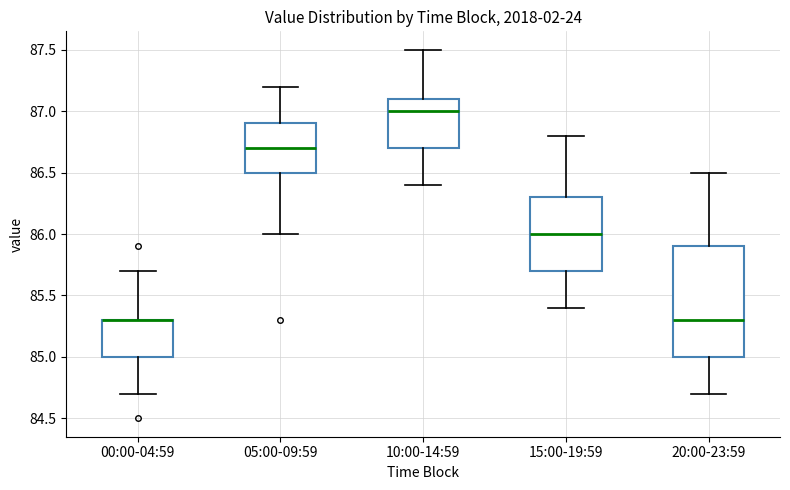

Reading left to right, transcribe this box plot: for each box, give where its median line is, the range the box spans, and where its two whiskers end, as read against the y-axis. The values are not printed on the chart, so give them approximately, as read against the axis.

00:00-04:59: median 85.3 (drawn on the box's upper edge), box 85.0 to 85.3, whiskers 84.7 to 85.7
05:00-09:59: median 86.7, box 86.5 to 86.9, whiskers 86.0 to 87.2
10:00-14:59: median 87.0, box 86.7 to 87.1, whiskers 86.4 to 87.5
15:00-19:59: median 86.0, box 85.7 to 86.3, whiskers 85.4 to 86.8
20:00-23:59: median 85.3, box 85.0 to 85.9, whiskers 84.7 to 86.5